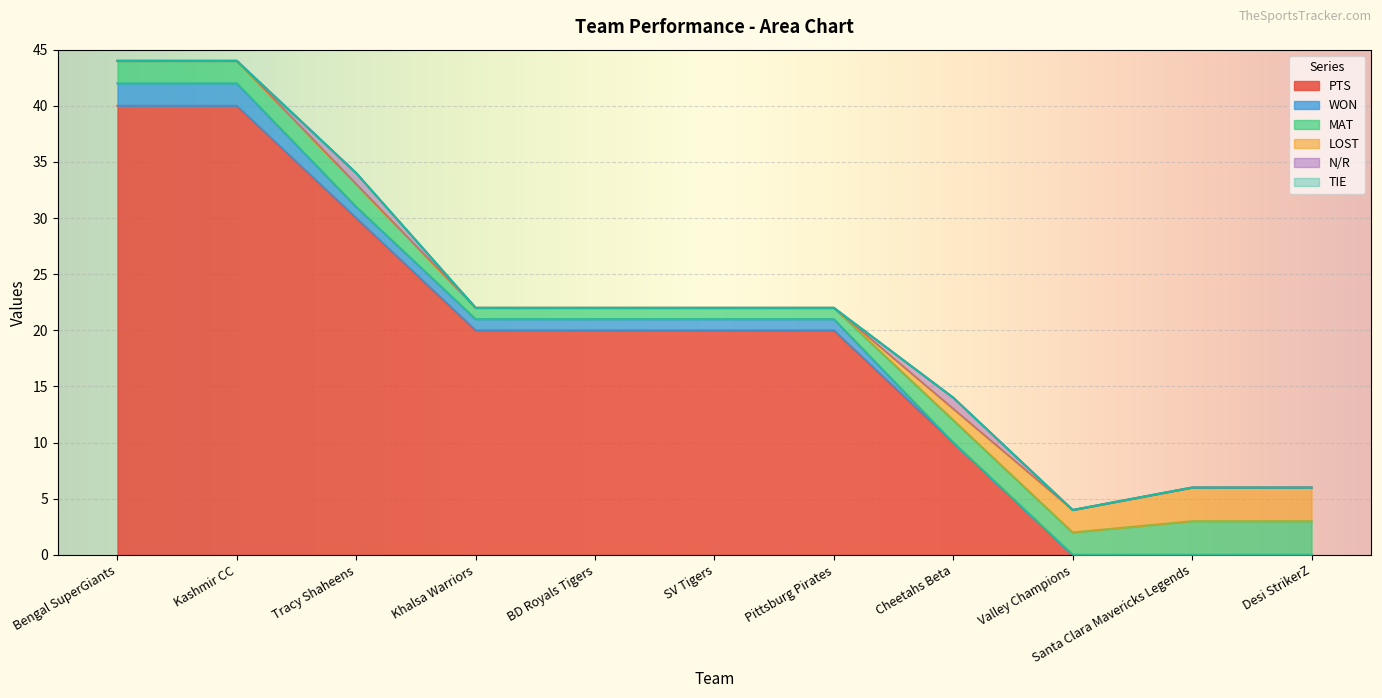

Reading right to left, extract all data points from this chart.

PTS: Desi StrikerZ=0	Santa Clara Mavericks Legends=0	Valley Champions=0	Cheetahs Beta=10	Pittsburg Pirates=20	SV Tigers=20	BD Royals Tigers=20	Khalsa Warriors=20	Tracy Shaheens=30	Kashmir CC=40	Bengal SuperGiants=40
WON: Desi StrikerZ=0	Santa Clara Mavericks Legends=0	Valley Champions=0	Cheetahs Beta=0	Pittsburg Pirates=1	SV Tigers=1	BD Royals Tigers=1	Khalsa Warriors=1	Tracy Shaheens=1	Kashmir CC=2	Bengal SuperGiants=2
MAT: Desi StrikerZ=3	Santa Clara Mavericks Legends=3	Valley Champions=2	Cheetahs Beta=2	Pittsburg Pirates=1	SV Tigers=1	BD Royals Tigers=1	Khalsa Warriors=1	Tracy Shaheens=2	Kashmir CC=2	Bengal SuperGiants=2
LOST: Desi StrikerZ=3	Santa Clara Mavericks Legends=3	Valley Champions=2	Cheetahs Beta=1	Pittsburg Pirates=0	SV Tigers=0	BD Royals Tigers=0	Khalsa Warriors=0	Tracy Shaheens=0	Kashmir CC=0	Bengal SuperGiants=0
N/R: Desi StrikerZ=0	Santa Clara Mavericks Legends=0	Valley Champions=0	Cheetahs Beta=1	Pittsburg Pirates=0	SV Tigers=0	BD Royals Tigers=0	Khalsa Warriors=0	Tracy Shaheens=1	Kashmir CC=0	Bengal SuperGiants=0
TIE: Desi StrikerZ=0	Santa Clara Mavericks Legends=0	Valley Champions=0	Cheetahs Beta=0	Pittsburg Pirates=0	SV Tigers=0	BD Royals Tigers=0	Khalsa Warriors=0	Tracy Shaheens=0	Kashmir CC=0	Bengal SuperGiants=0